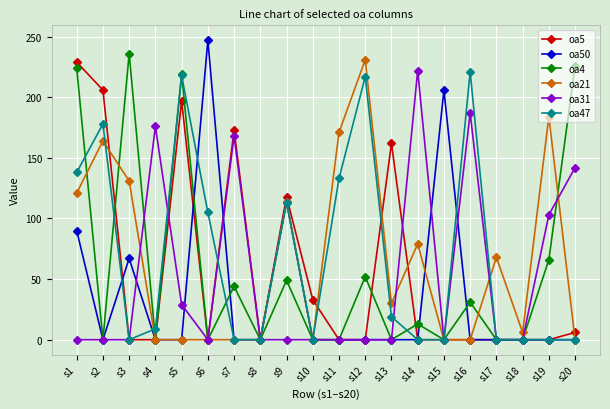

What is the total value across all series at s12?

500